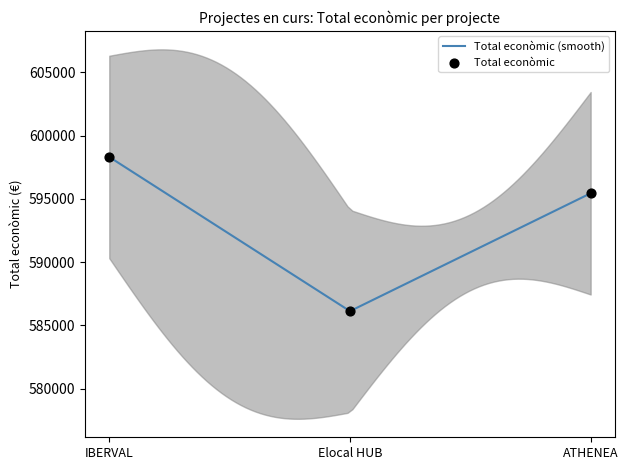

What is the minimum value for Total econòmic (smooth)?

586214.1